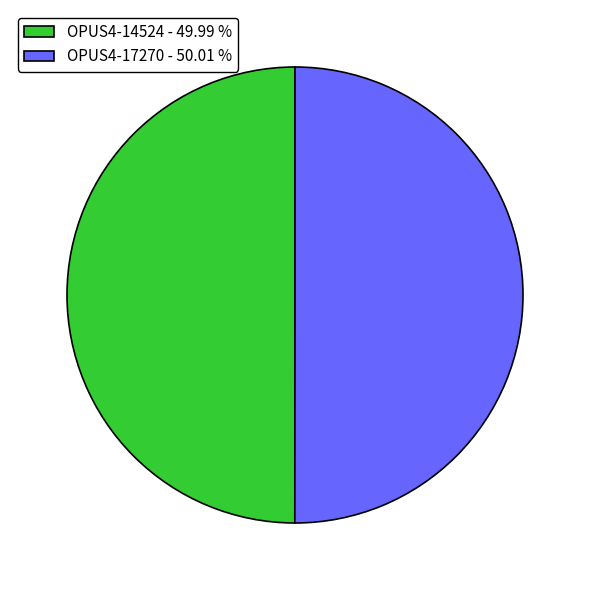

True or false: OPUS4-17270 accounts for 61% of the total.

False